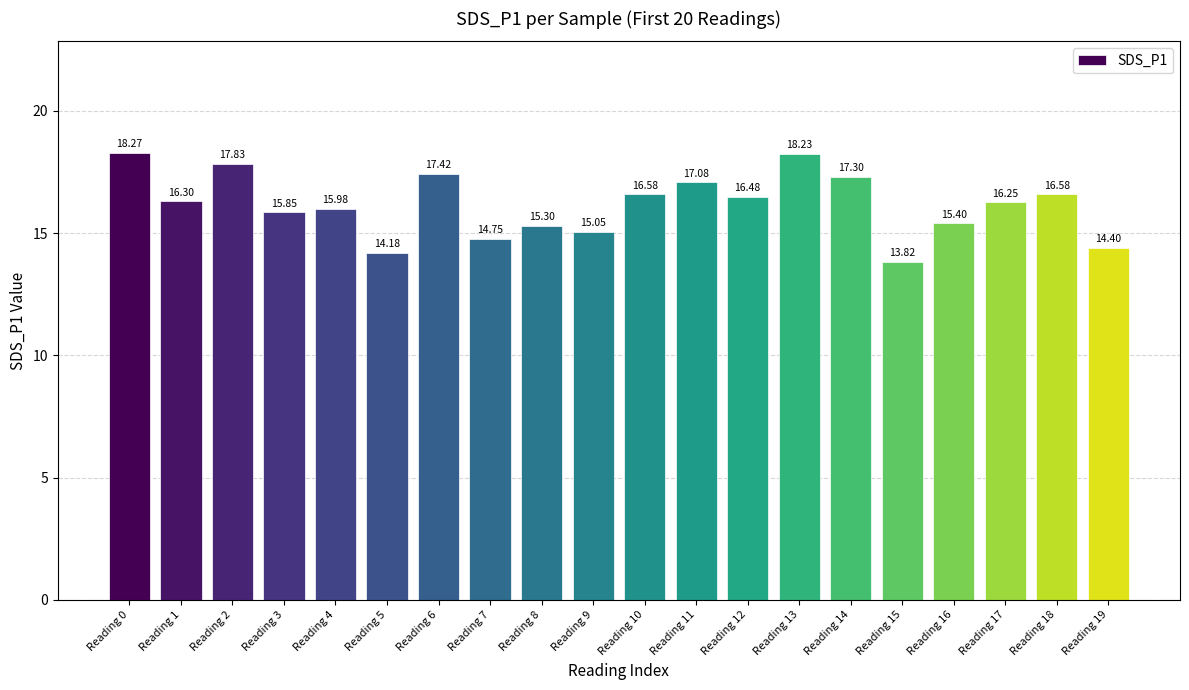

Approximately how many times larger is the value at Reading 14 compared to Reading 4?

1.1